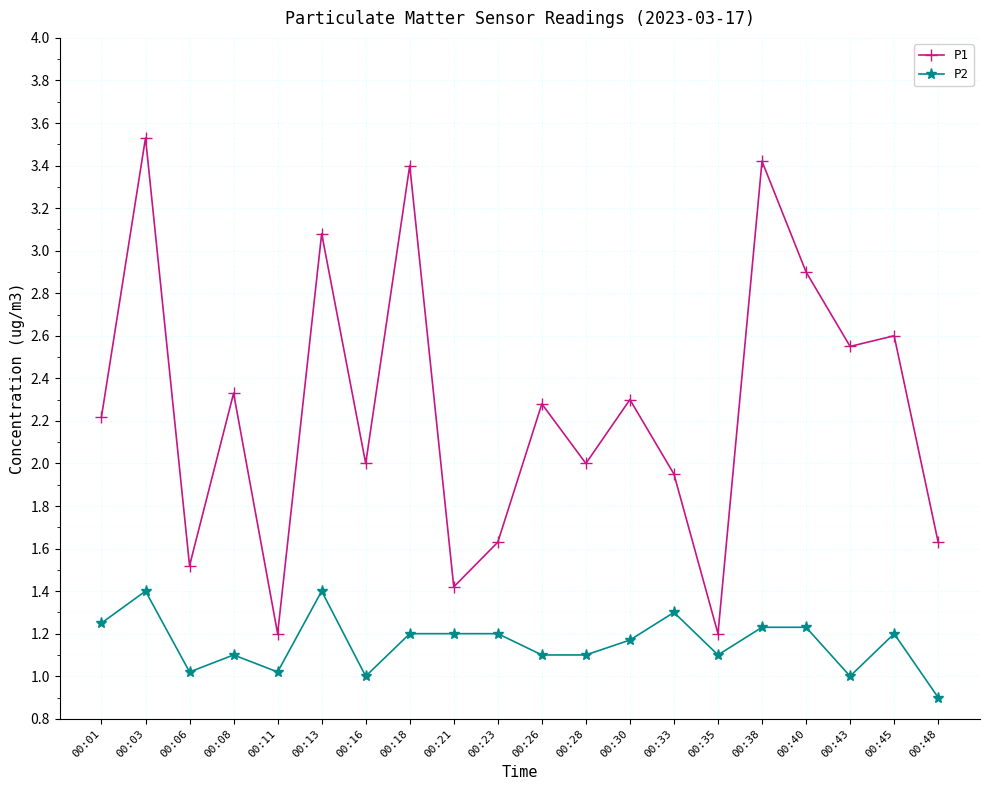

Does the chart display data point markers on the line(s)?

Yes